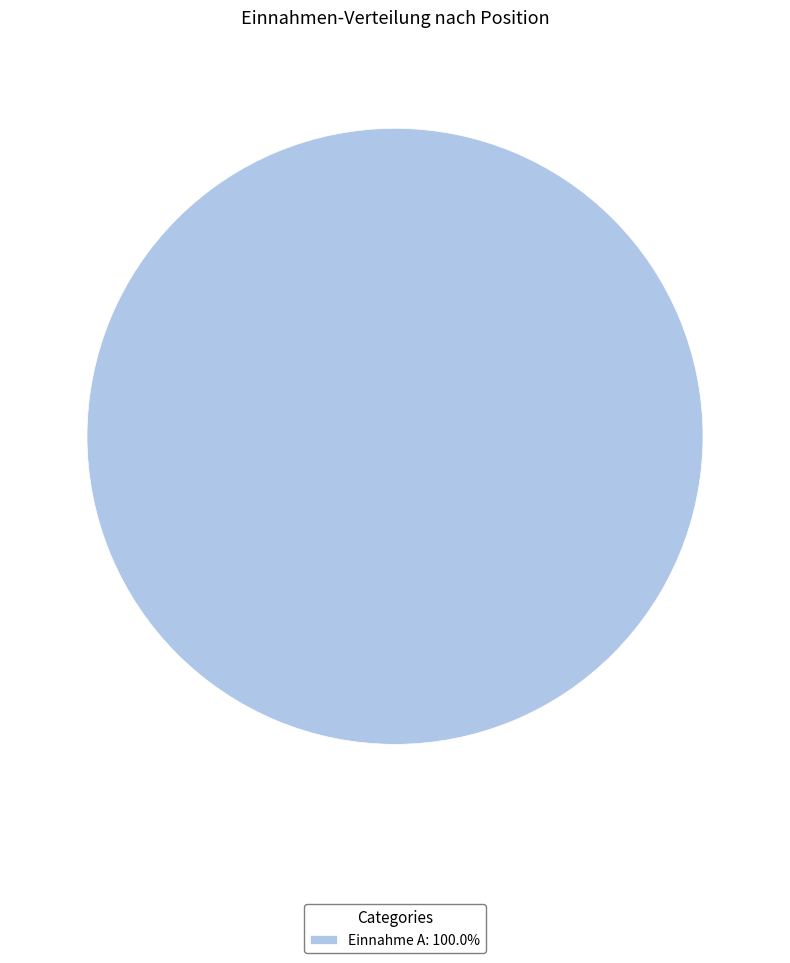

Count the number of slices in the pie.

1